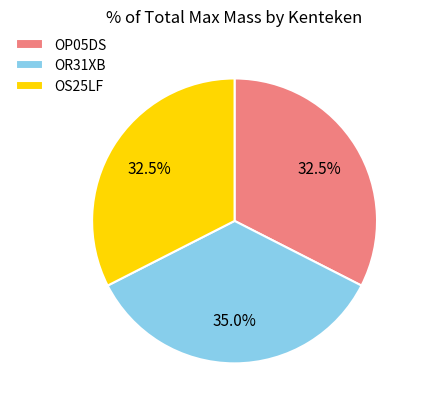

How many segments does this pie chart have?

3